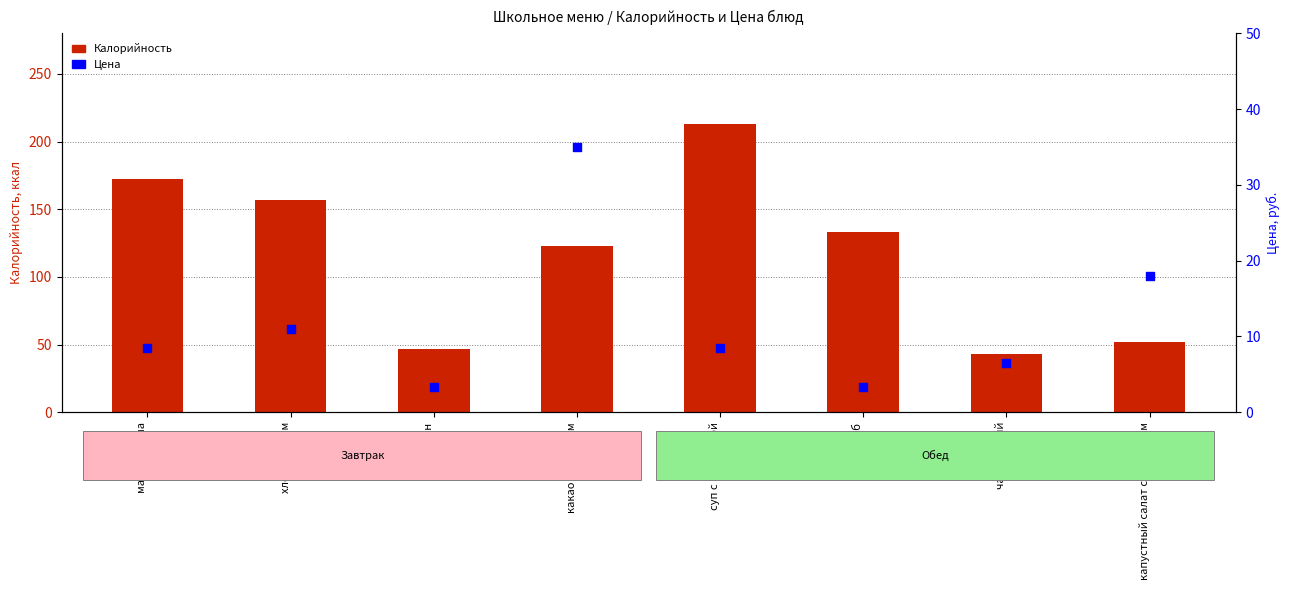

Which series contains the highest Y value?

Калорийность